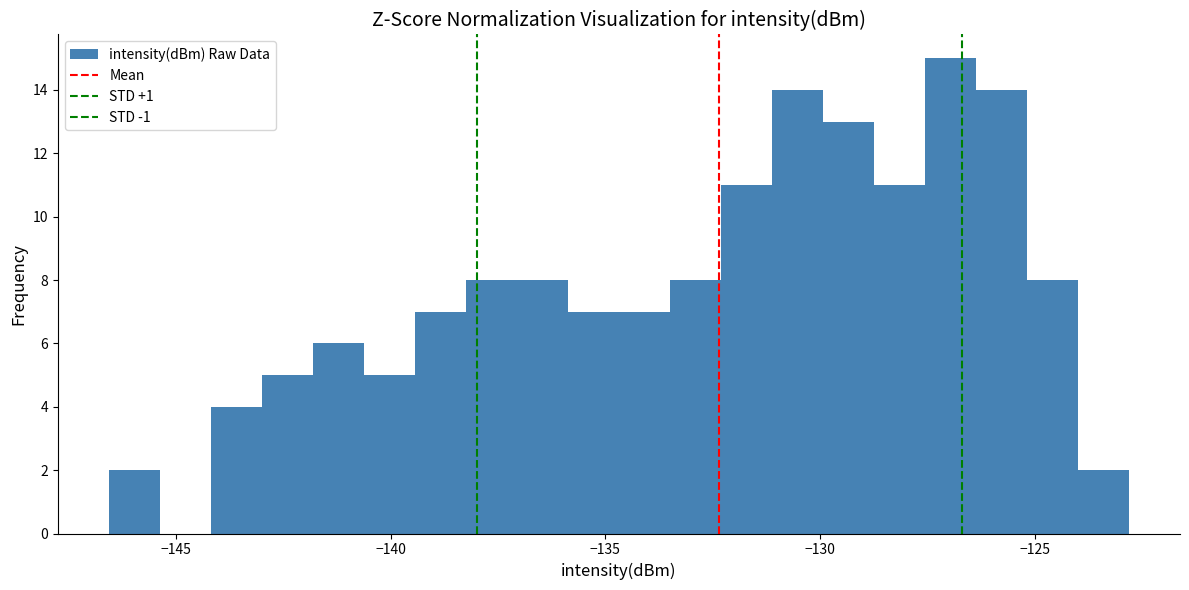

Read against the x-axis, roughly where is the centre of the tallest bar?

-127.0